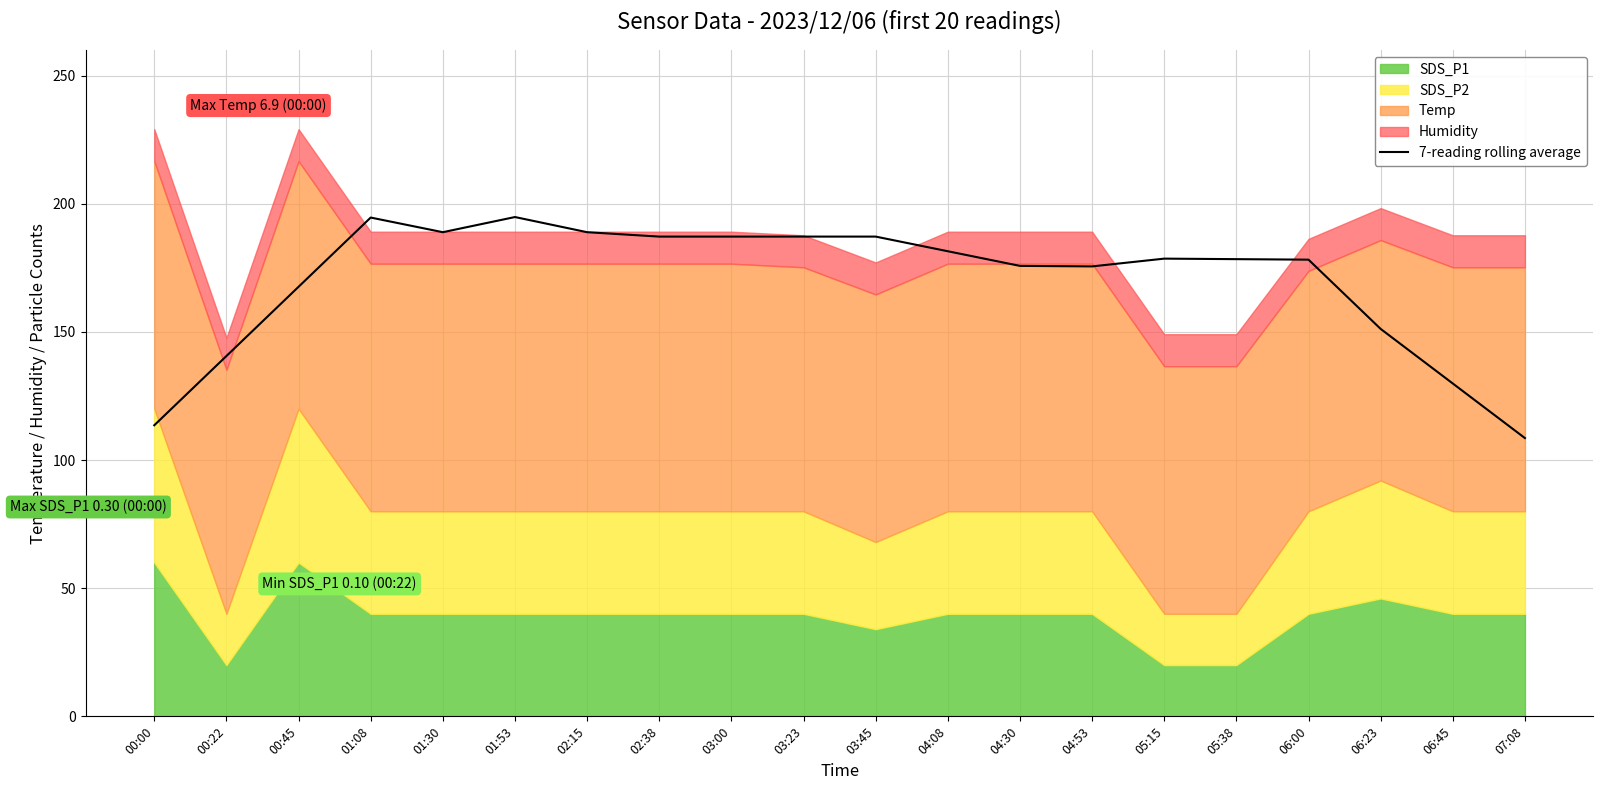

What is the sum of all values?

3395.1